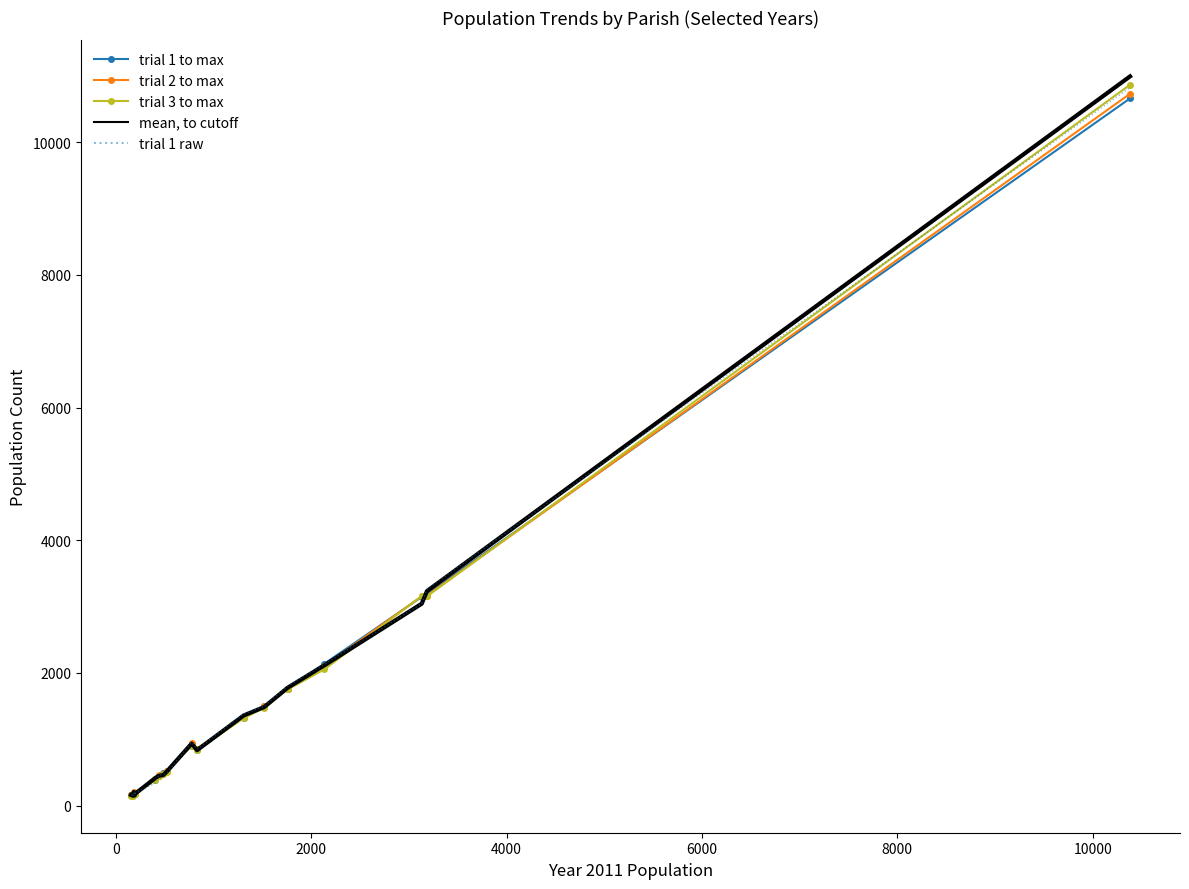

List the series in order of their peak value, highest first.

mean, to cutoff, trial 3 to max, trial 1 raw, trial 2 to max, trial 1 to max